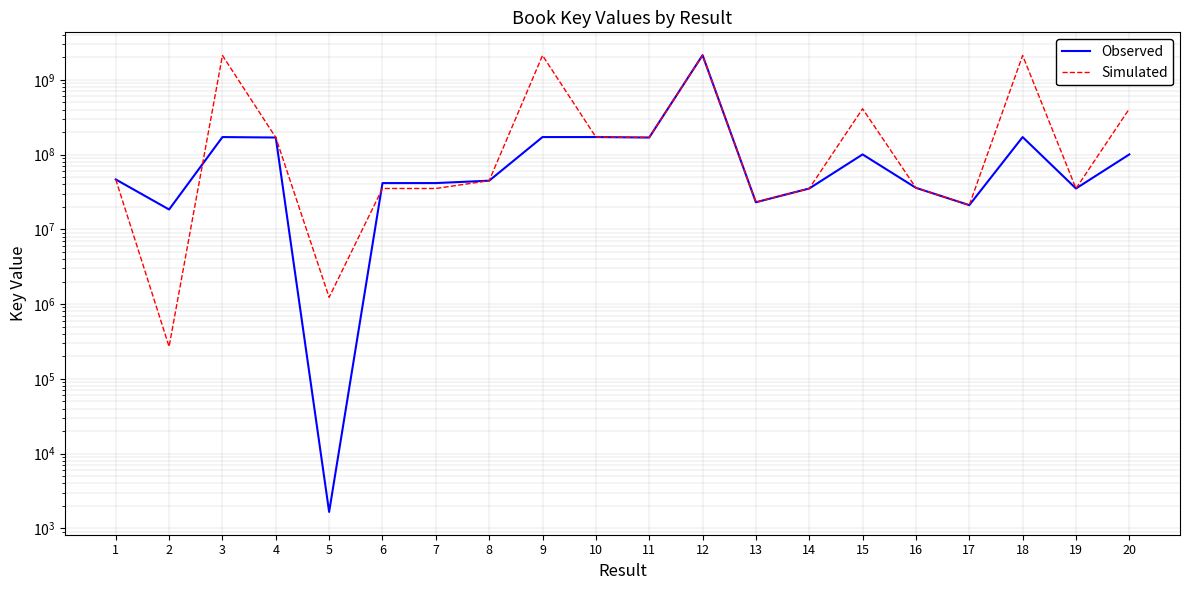

What is the average value of the Simulated series?

506724164